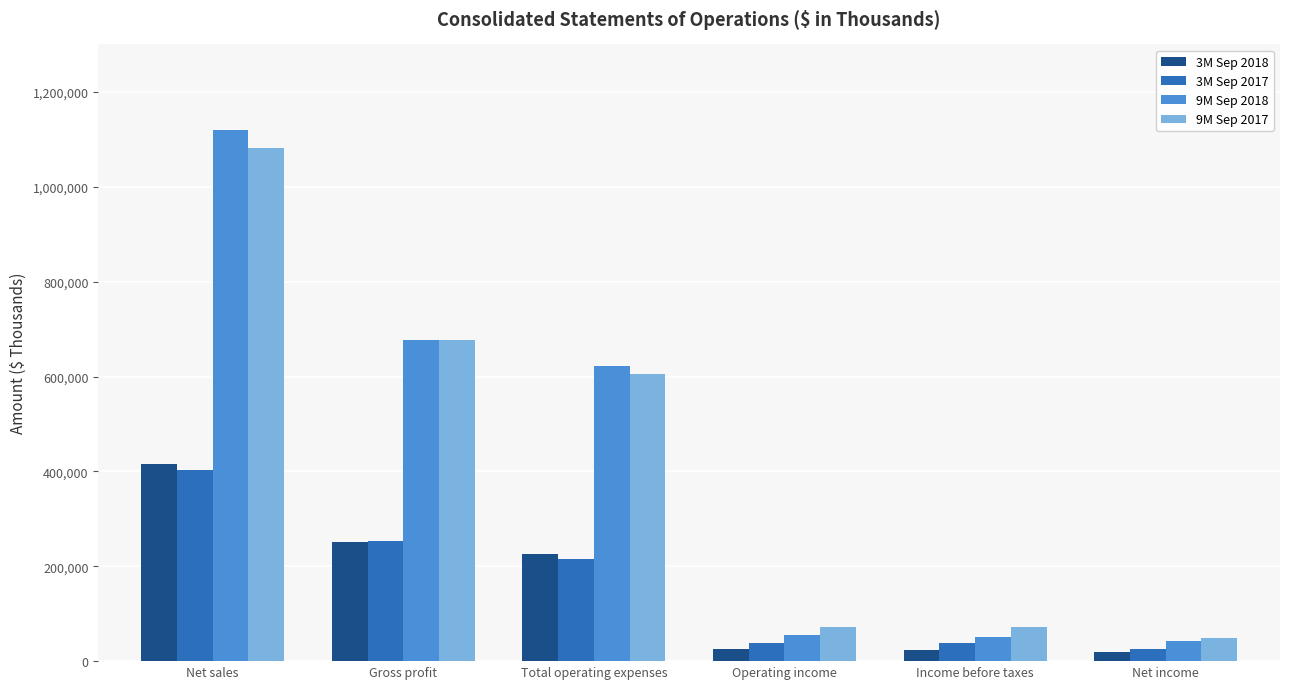

At which label is 9M Sep 2017 closest to 565252?

Total operating expenses